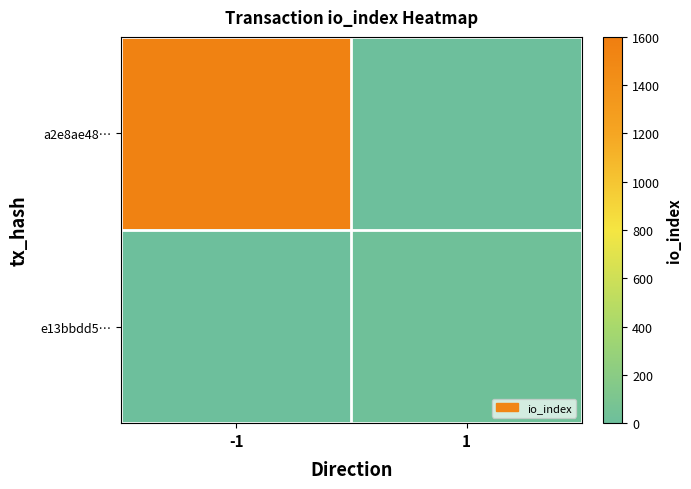

Reading left to right, extract all data points from this chart.

a2e8ae48…: -1=1552	1=0
e13bbdd5…: -1=0	1=23